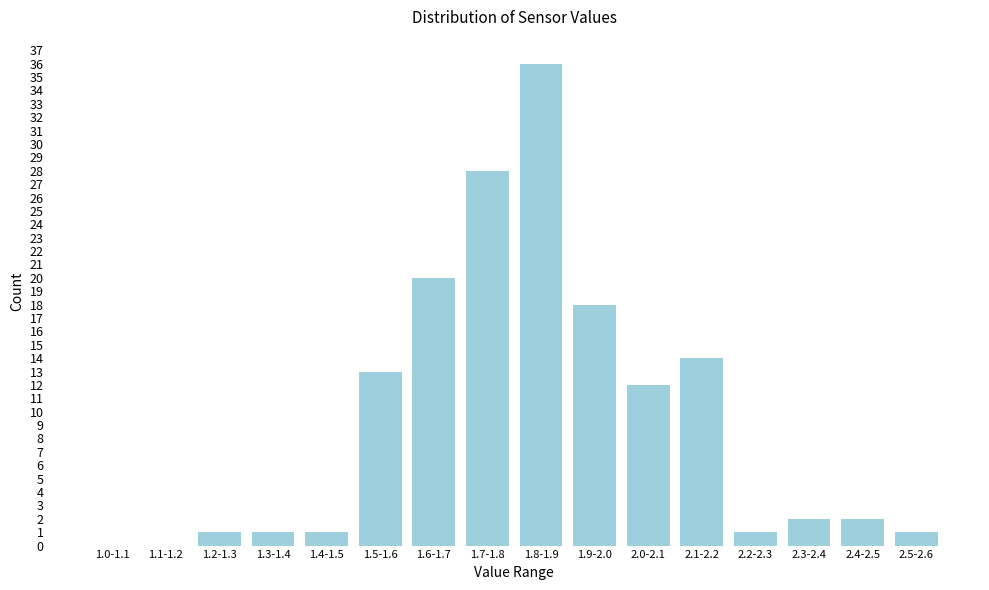

Reading left to right, what are all the values shown in this chart?

1.0-1.1=0	1.1-1.2=0	1.2-1.3=1	1.3-1.4=1	1.4-1.5=1	1.5-1.6=13	1.6-1.7=20	1.7-1.8=28	1.8-1.9=36	1.9-2.0=18	2.0-2.1=12	2.1-2.2=14	2.2-2.3=1	2.3-2.4=2	2.4-2.5=2	2.5-2.6=1